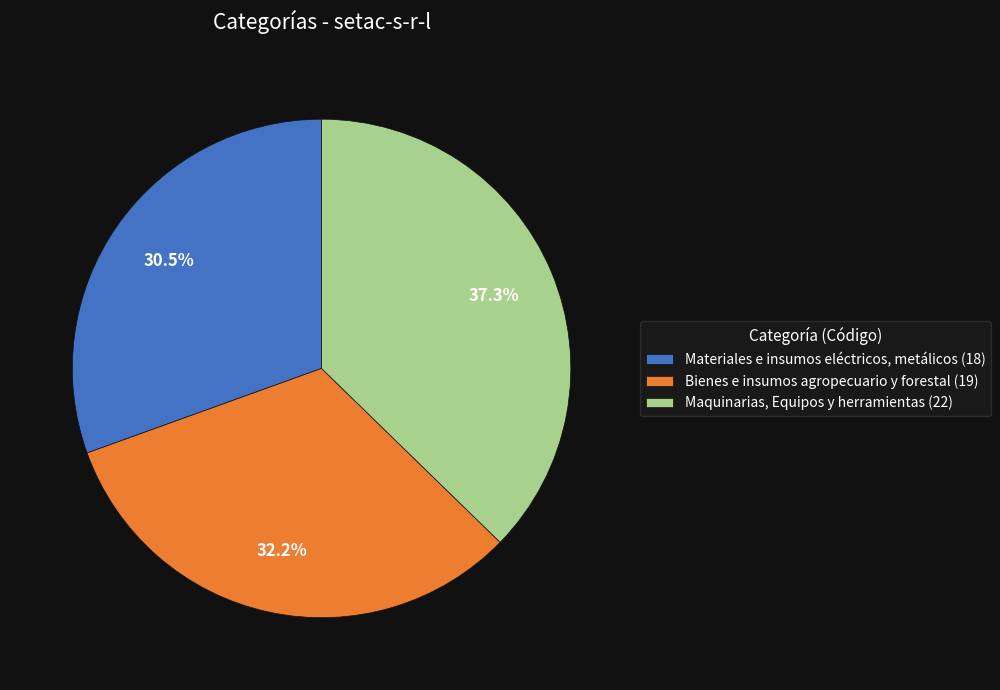

Does Maquinarias, Equipos y herramientas account for over 50% of the chart?

No